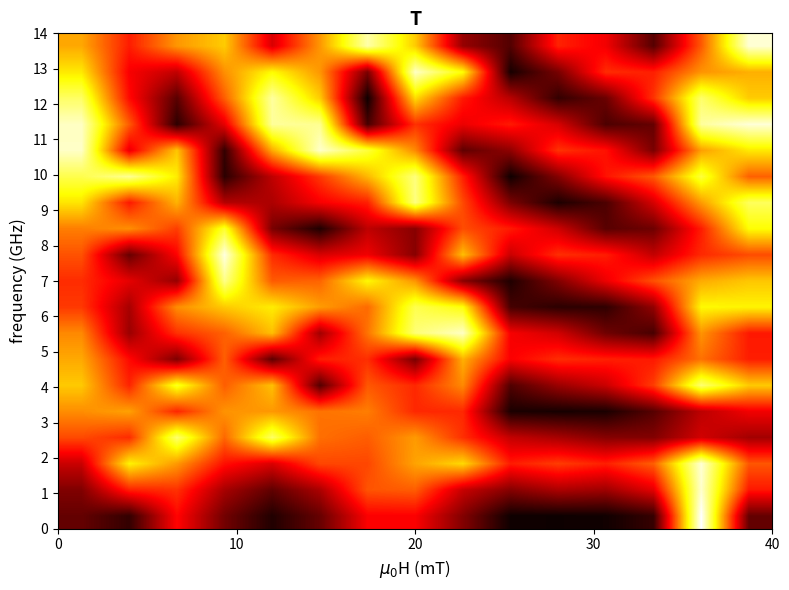

How many distinct data groups are displayed?

19